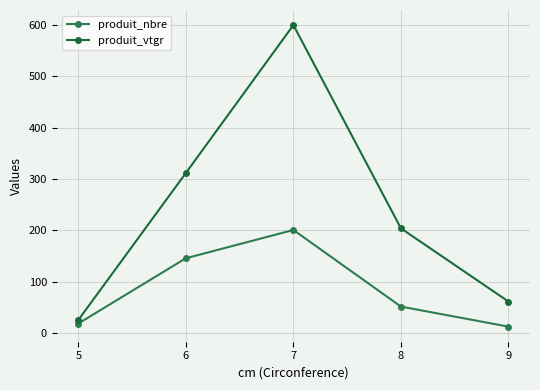

Rank the series by their maximum value, from lowest to highest.

produit_nbre, produit_vtgr